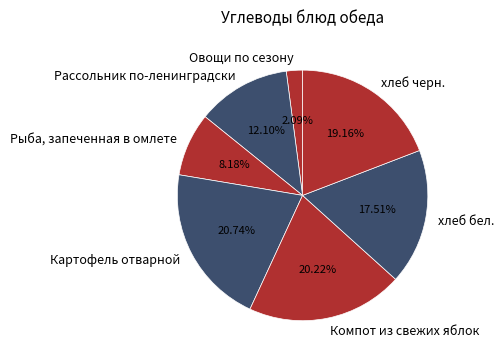

Which category has the biggest portion of the pie?

Картофель отварной